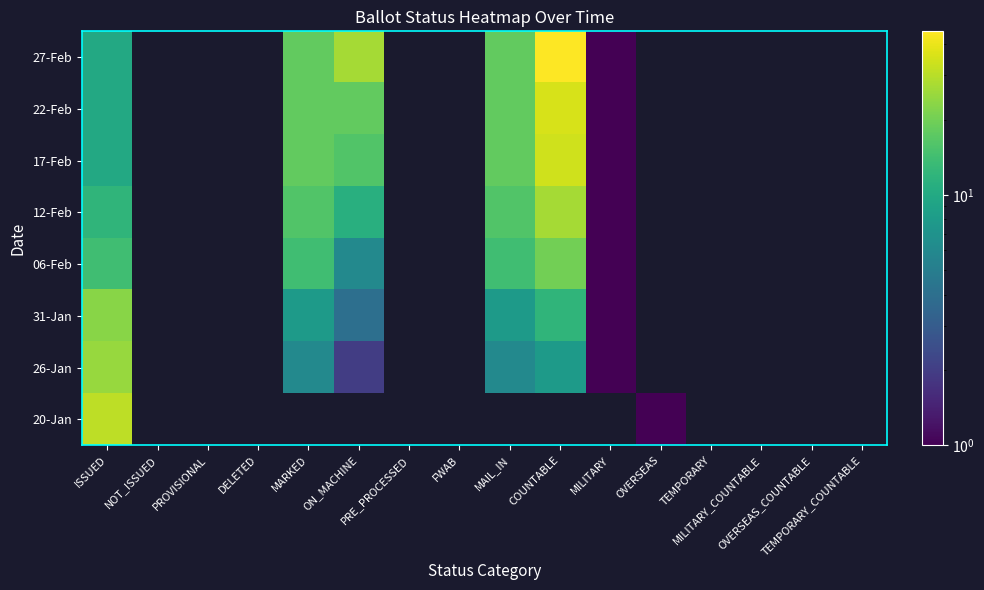

Which category has the lowest value across all series?

OVERSEAS